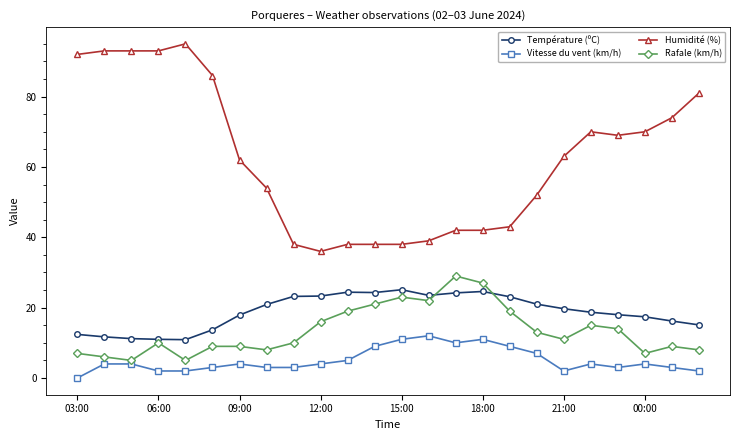

Which series has the largest total across all categories?

Humidité (%)